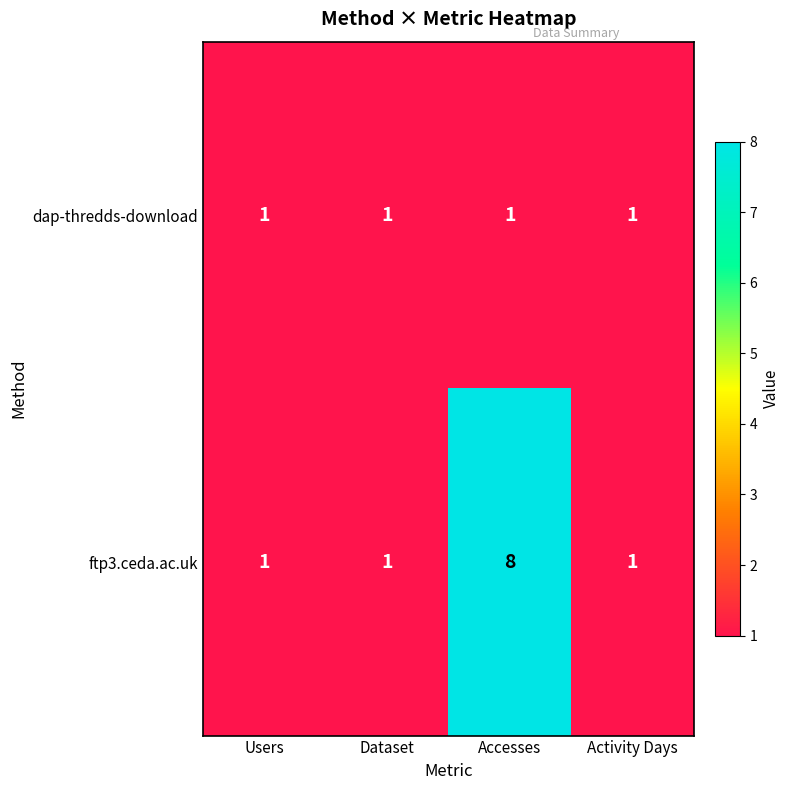

Count the ftp3.ceda.ac.uk values in the range 1 to 8.

4